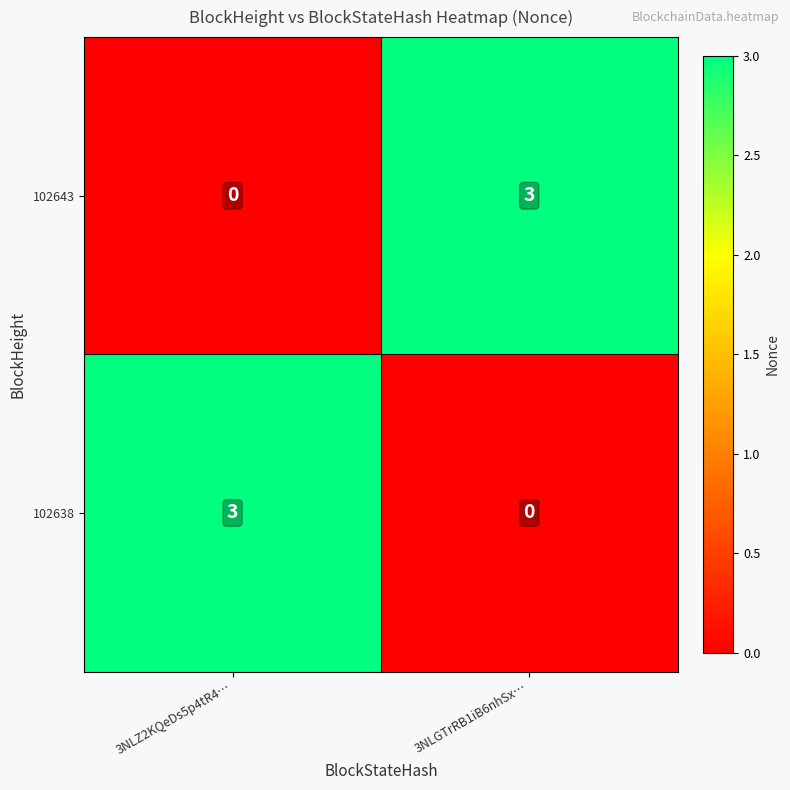

The 102643 series shows -2 at 3NLZ2KQeDs5p4tR4…. True or false?

False